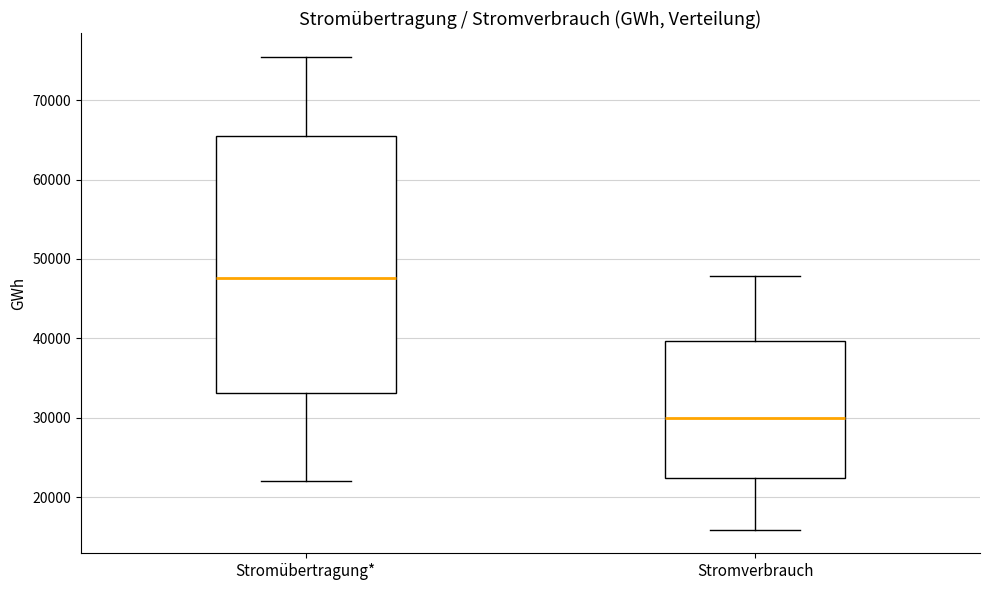

Comparing the boxes themselves (not the whiskers), which one is the tallest?

Stromübertragung*